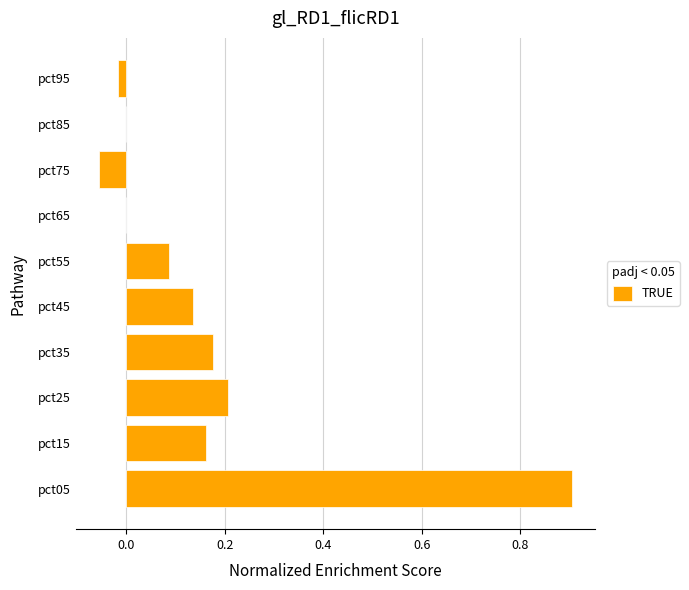

What is the change in value from pct05 to pct15?

-0.7